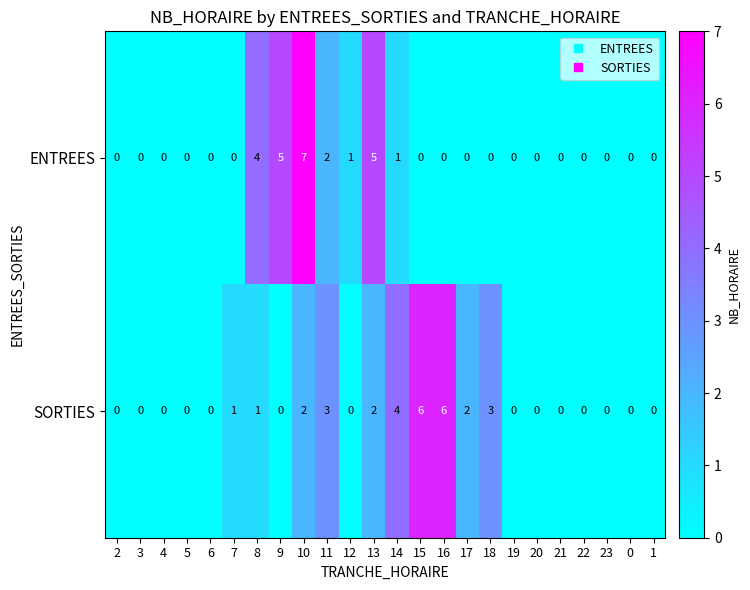

Count the SORTIES values in the range 0 to 2.

19